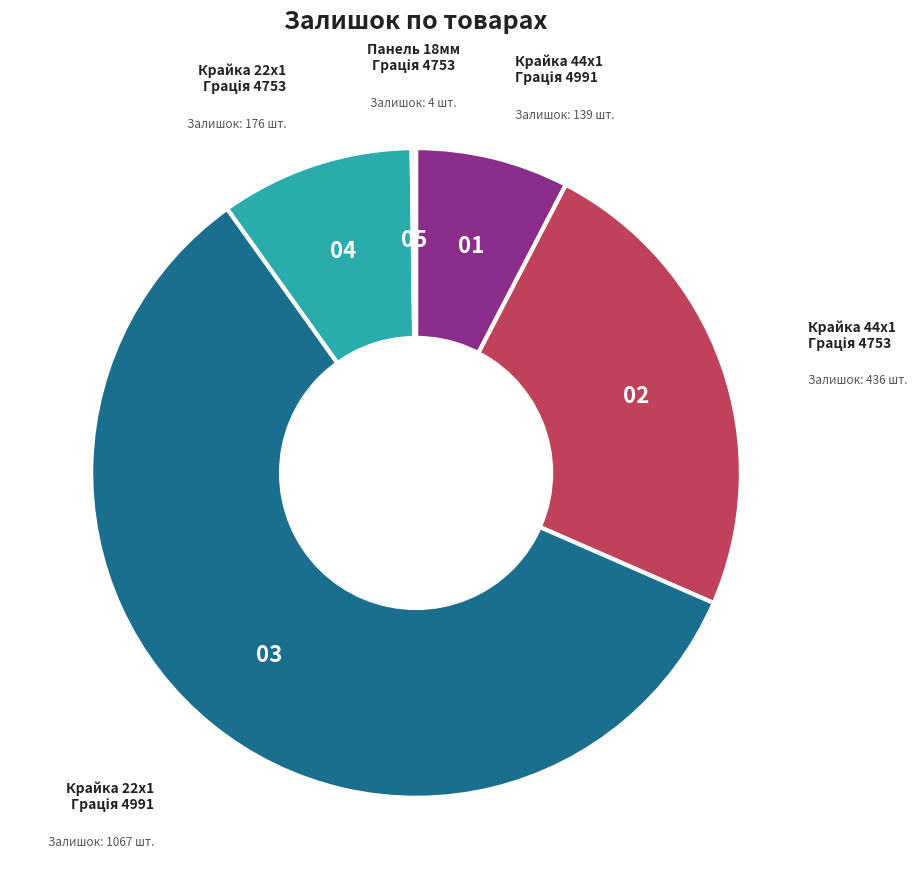

Is there any slice that represents more than half of the pie?

Yes